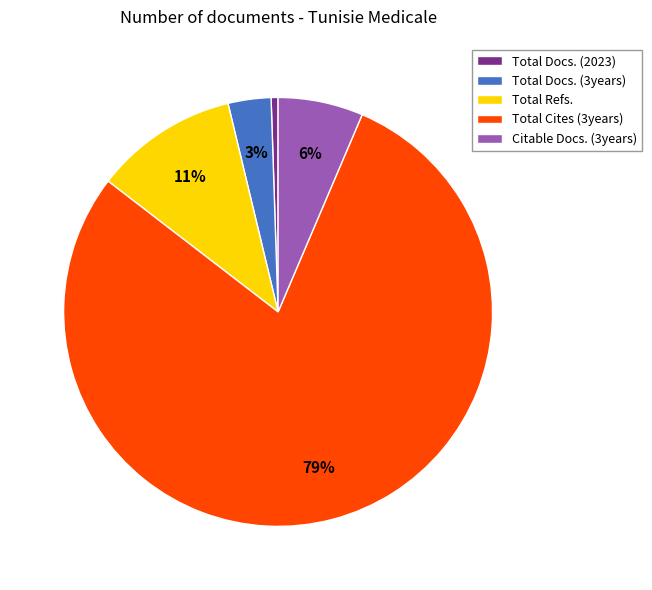

What percentage is the Citable Docs. (3years) slice, to the nearest percent?

6%